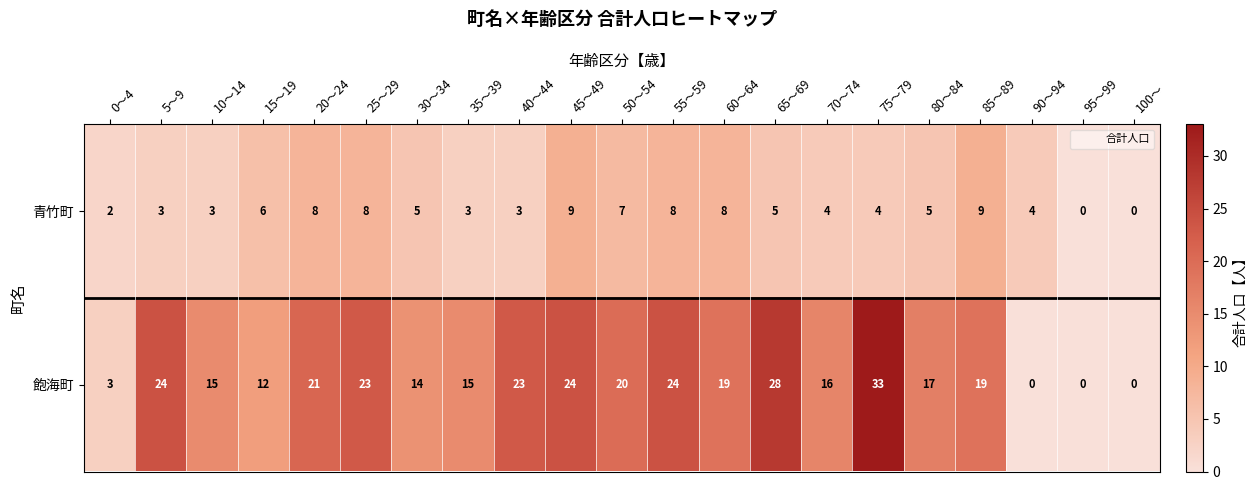

At which label does 飽海町 reach its peak?

75～79